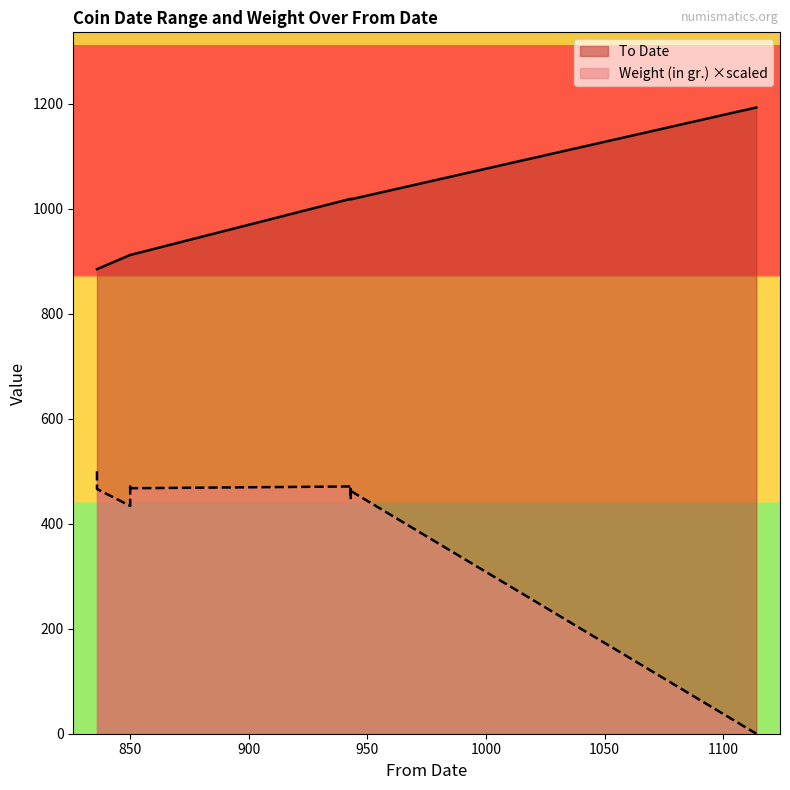

Where does the data first go above 462?

850